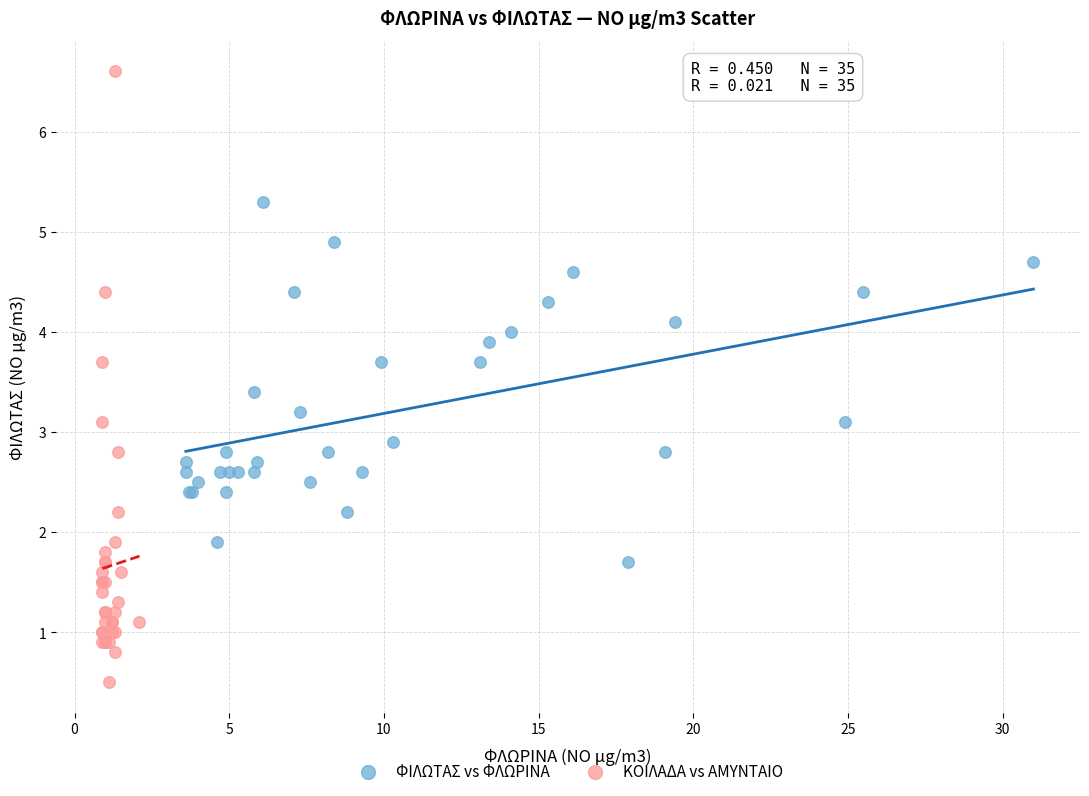

Which series reaches the maximum Y coordinate?

ΚΟΙΛΑΔΑ vs ΑΜΥΝΤΑΙΟ